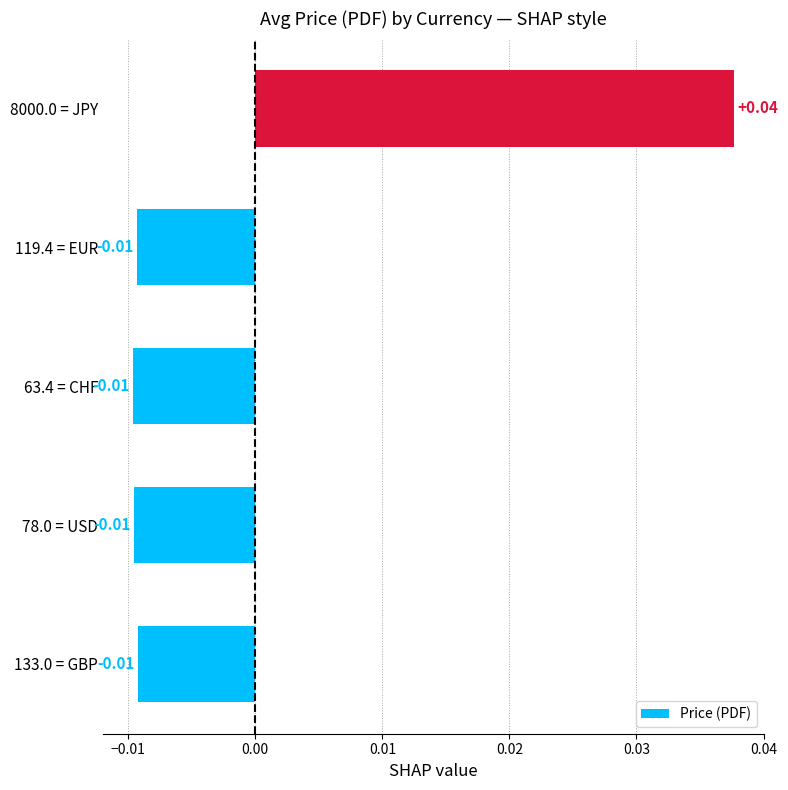

How many bars are there in total?

5